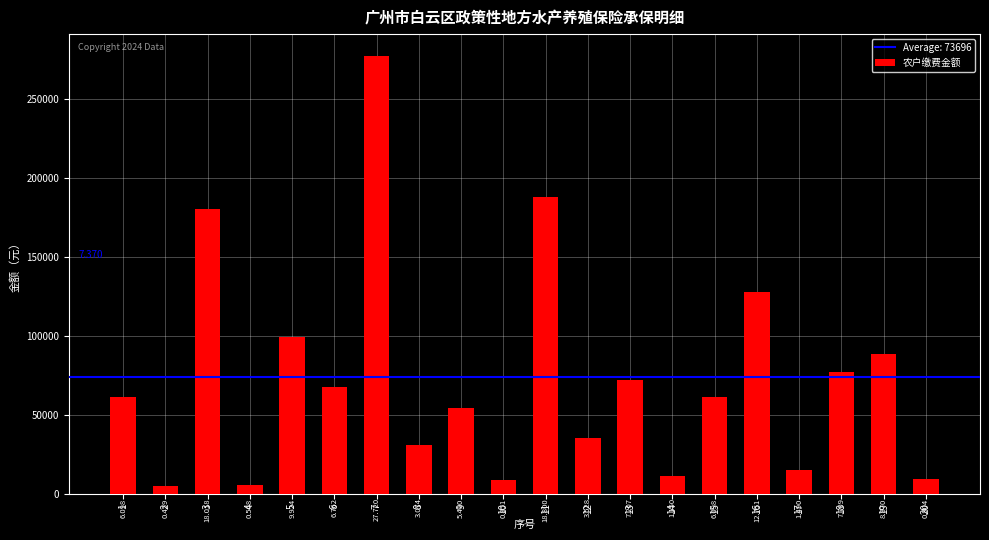

Count the number of categories in the chart.

20